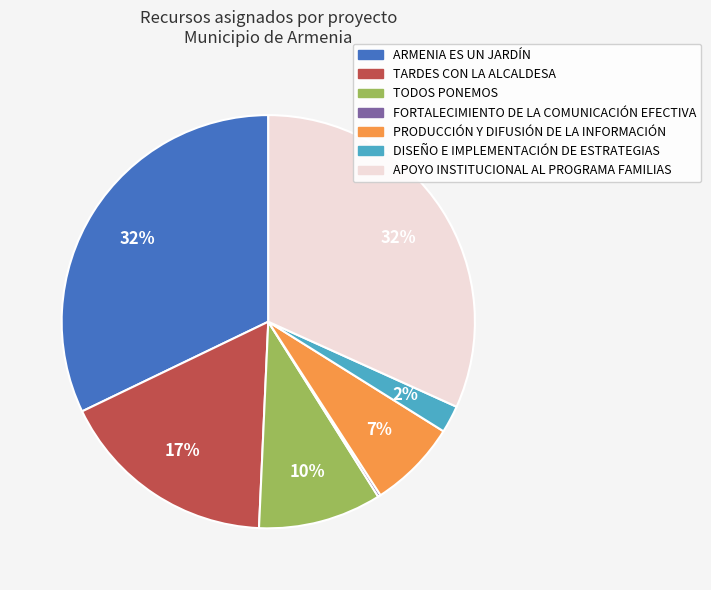

Is there any slice that represents more than half of the pie?

No